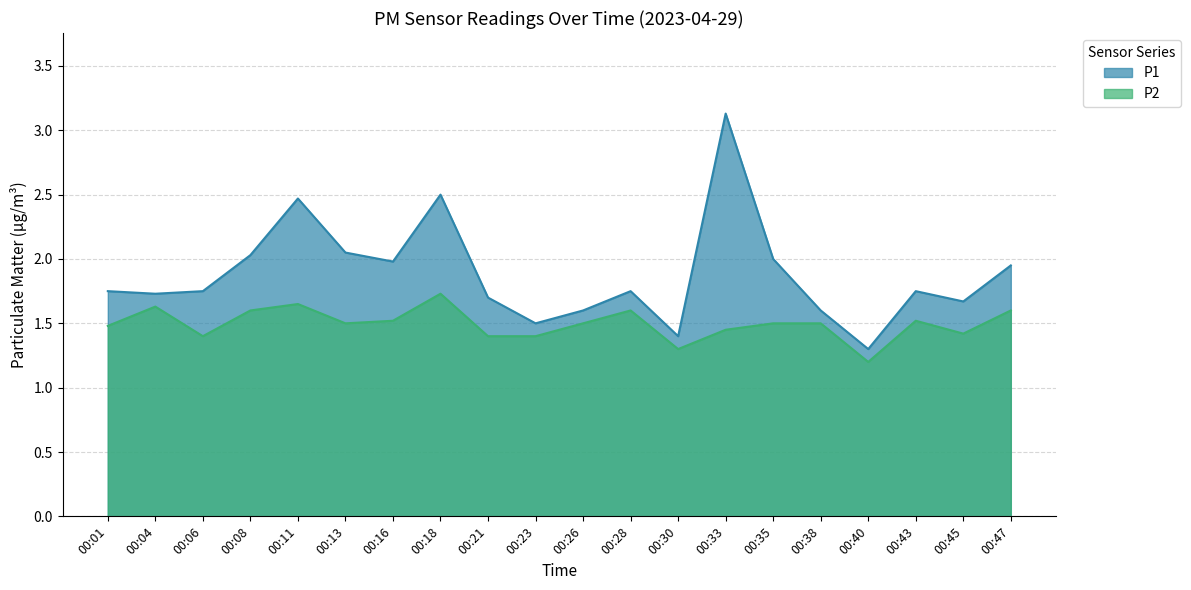

True or false: P1 has a value of 2.8 at 00:21.

False